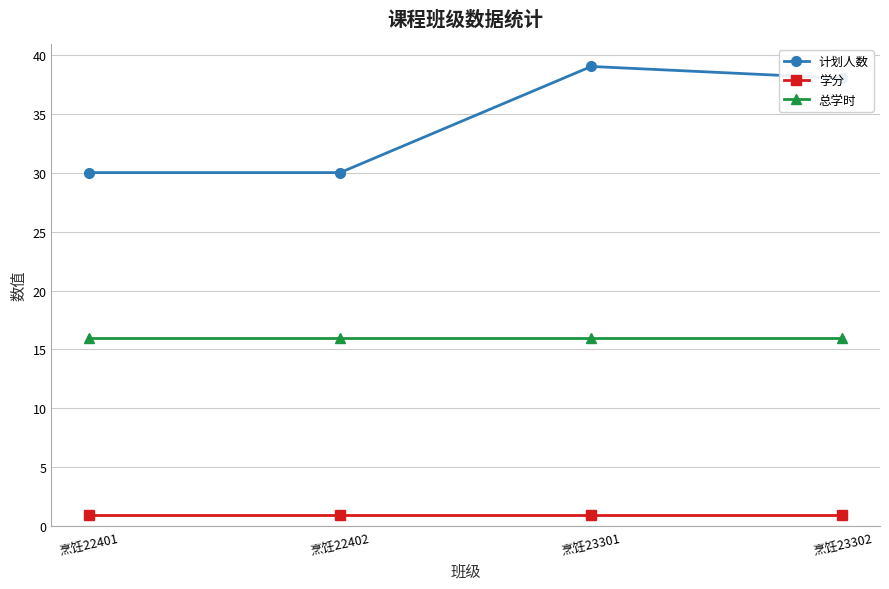

At which label does 计划人数 first exceed 38?

烹饪23301